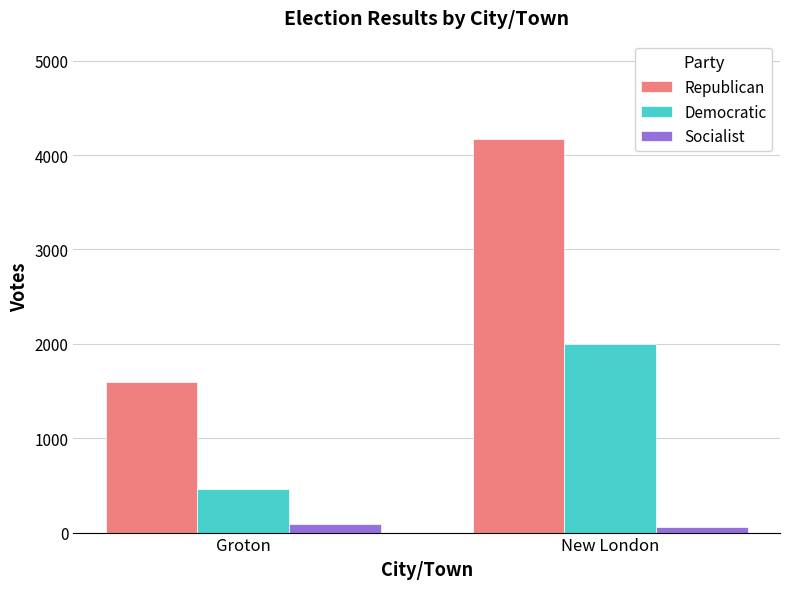

What is the sum of all Republican values?

5761